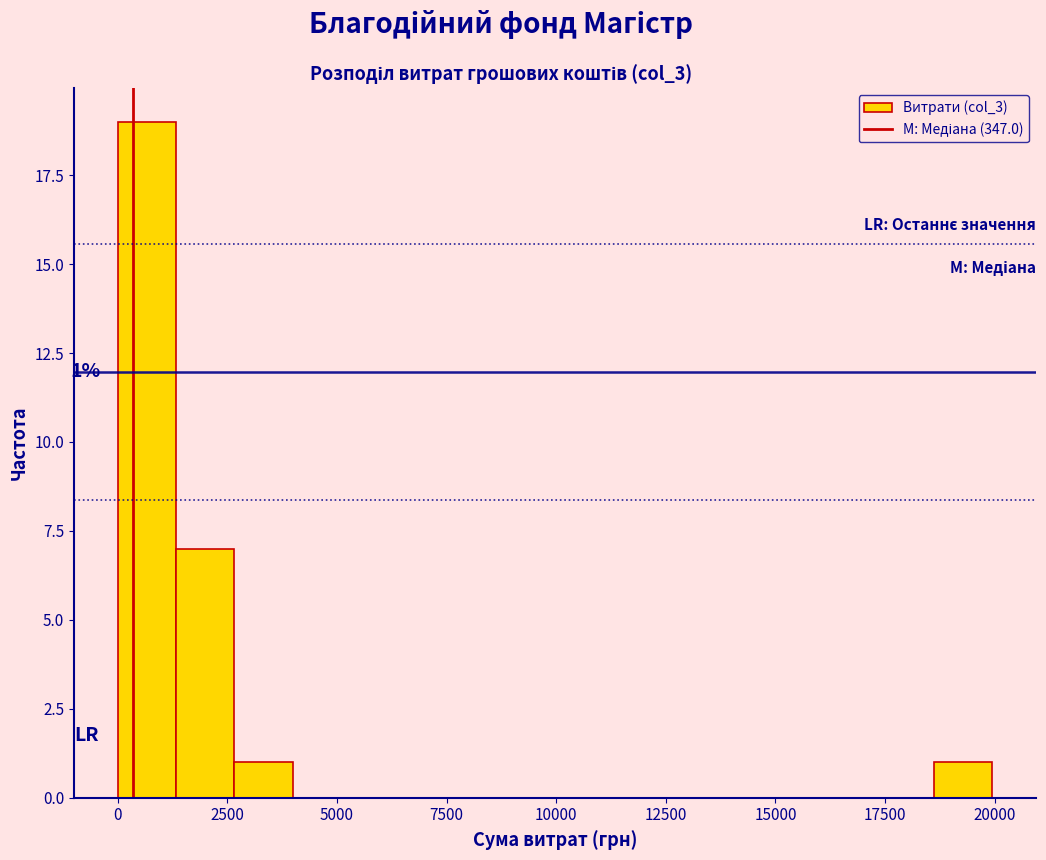

Around what value on the x-axis is the tallest bar? Give the approximate position of its centre, as read against the axis.

500